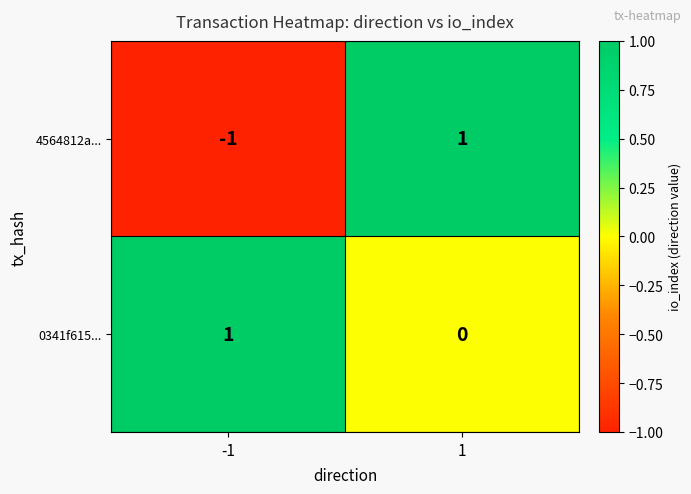

How many series are shown in this chart?

2